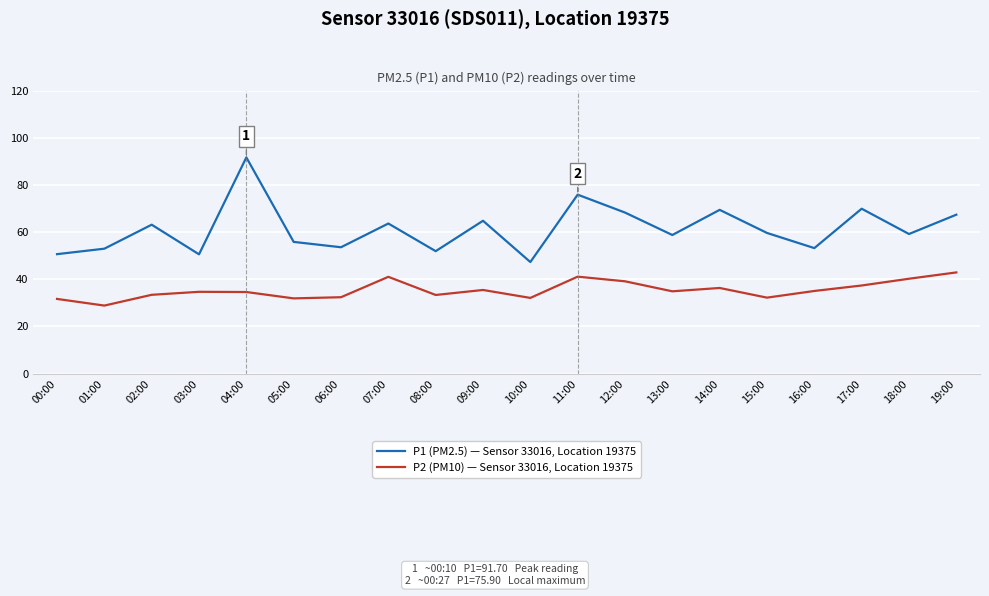

Where is the first local maximum for P1 (PM2.5) — Sensor 33016, Location 19375?

02:00